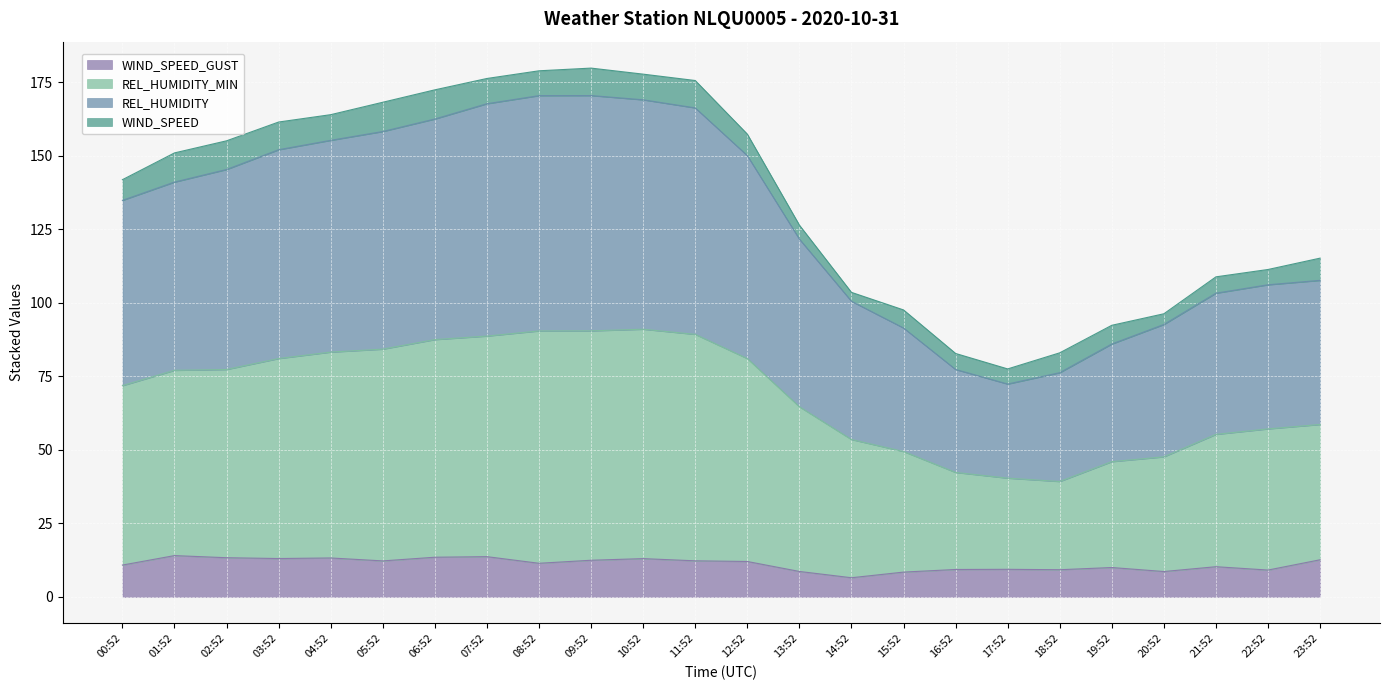

What is the total value across all series at 13:52?

126.4